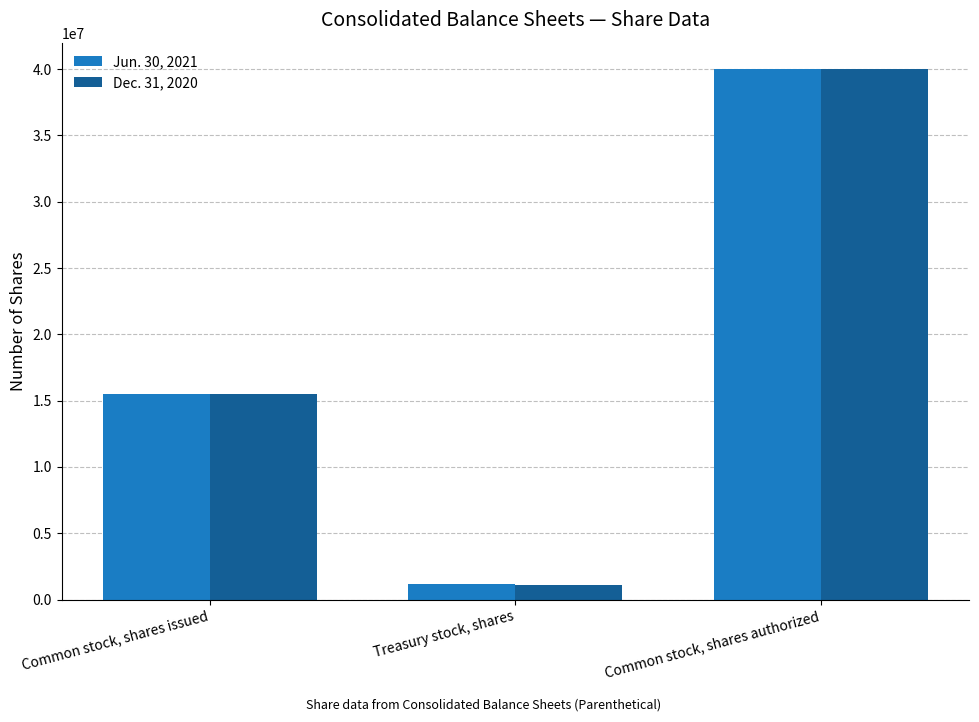

At which label does Dec. 31, 2020 reach its peak?

Common stock, shares authorized